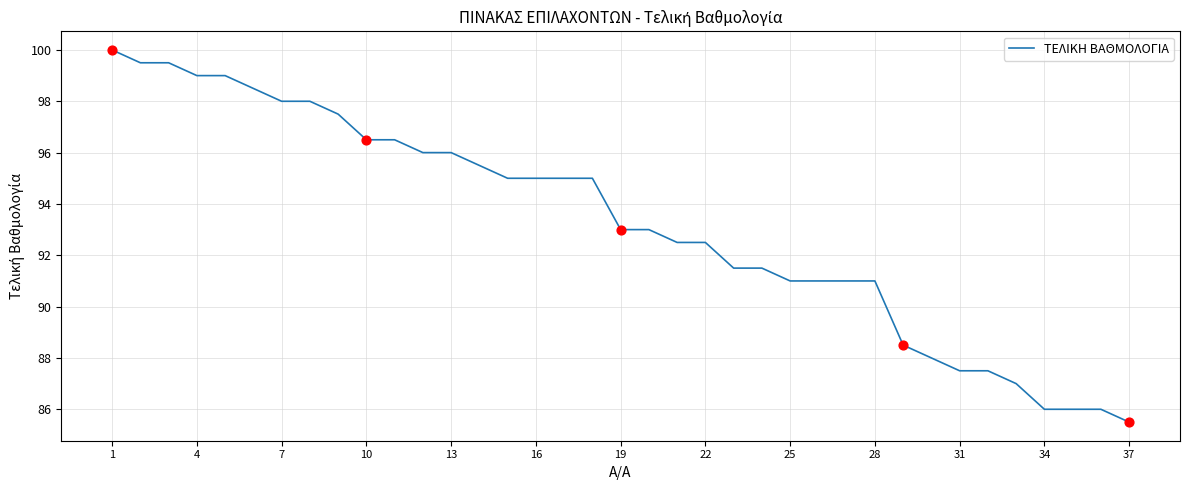

What is the difference between the maximum and minimum values?

14.5